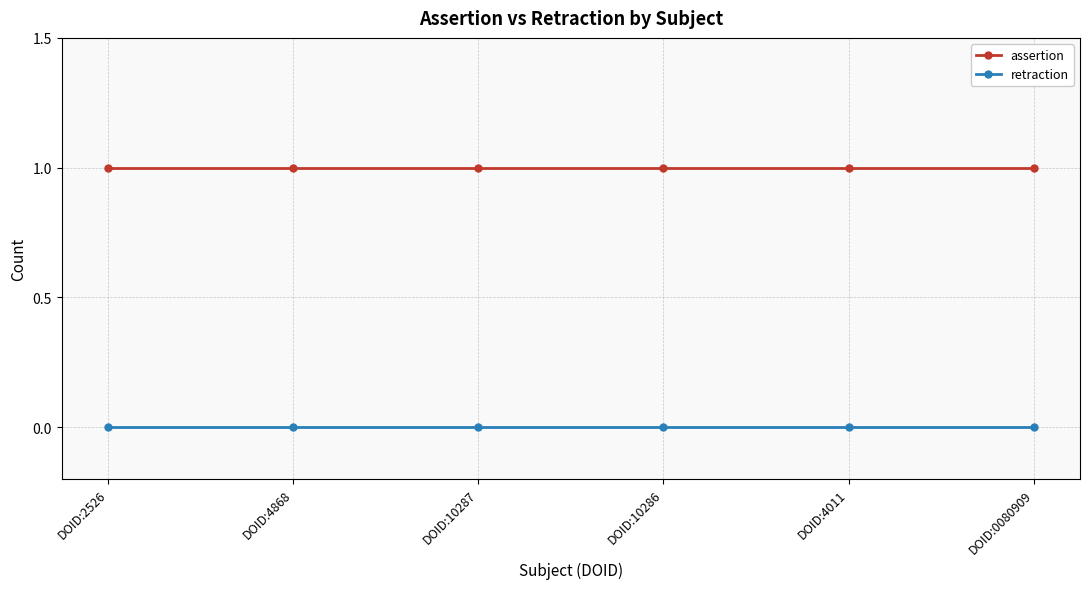

Which series has the largest total across all categories?

assertion